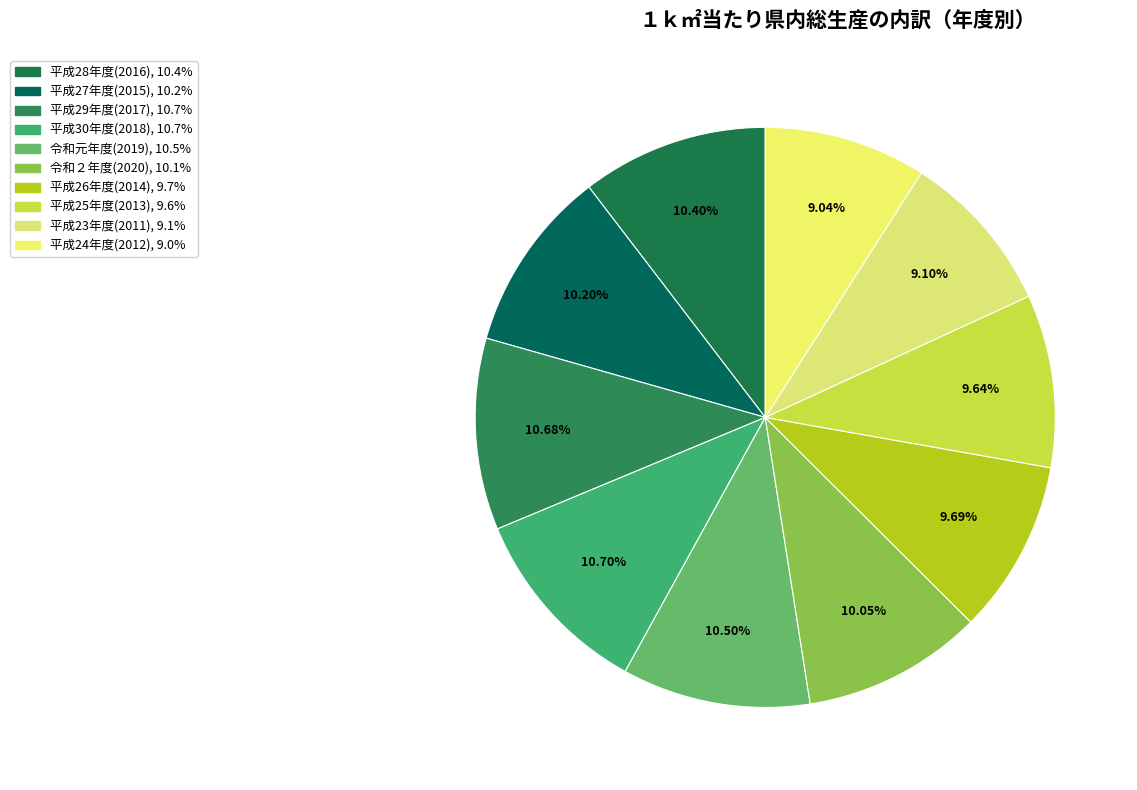

How many slices are in this pie chart?

10